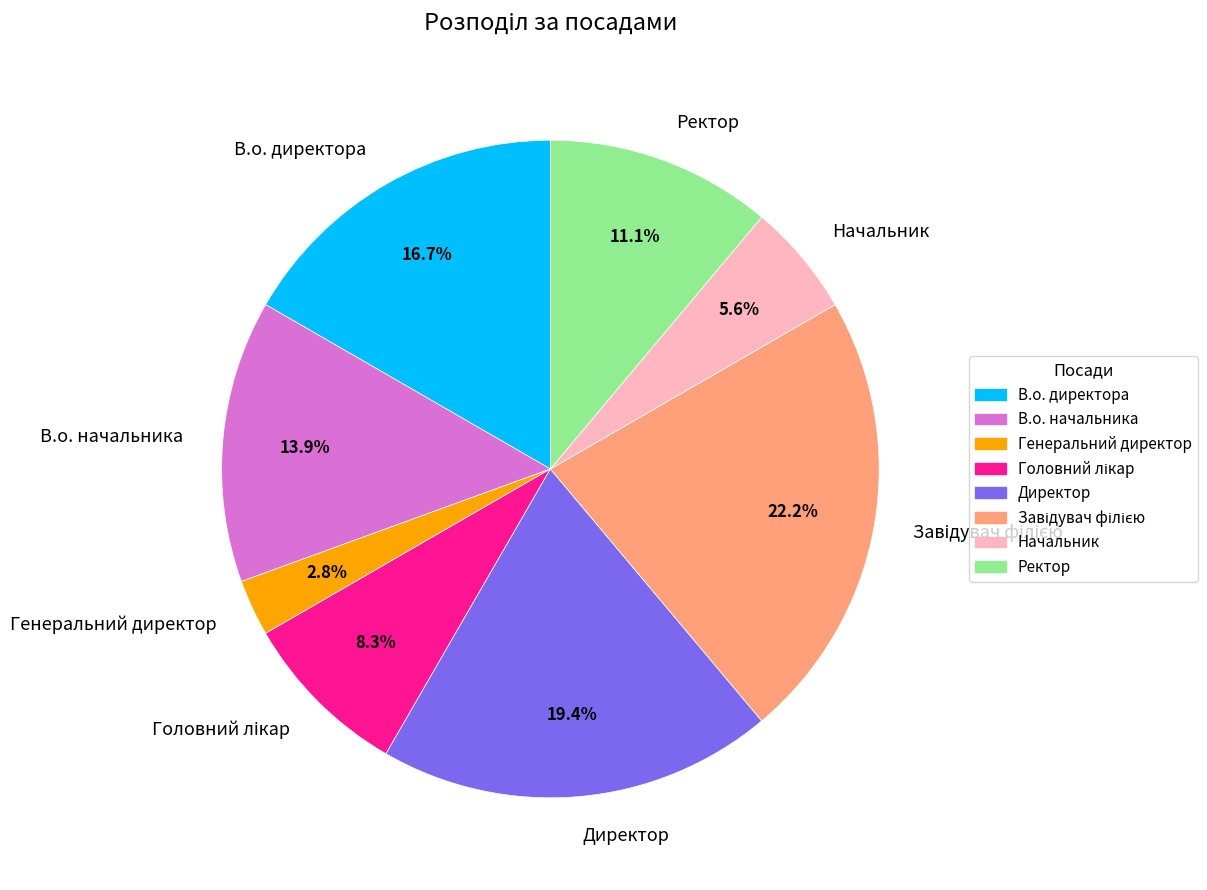

What percentage is NOT represented by Ректор?

88.9%